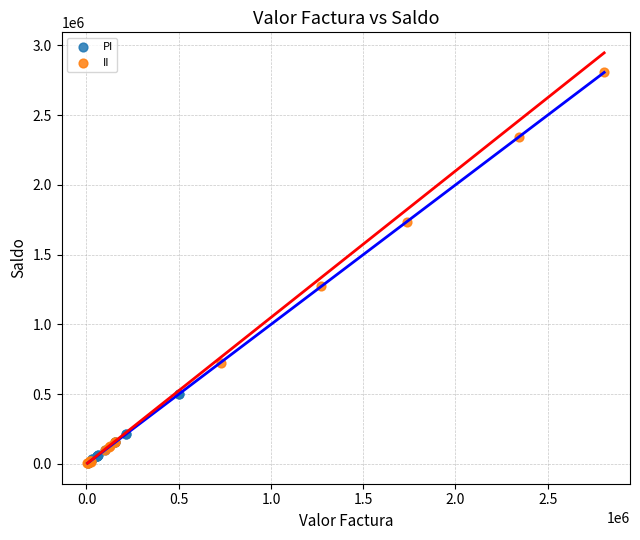

Which series reaches the maximum Y coordinate?

II